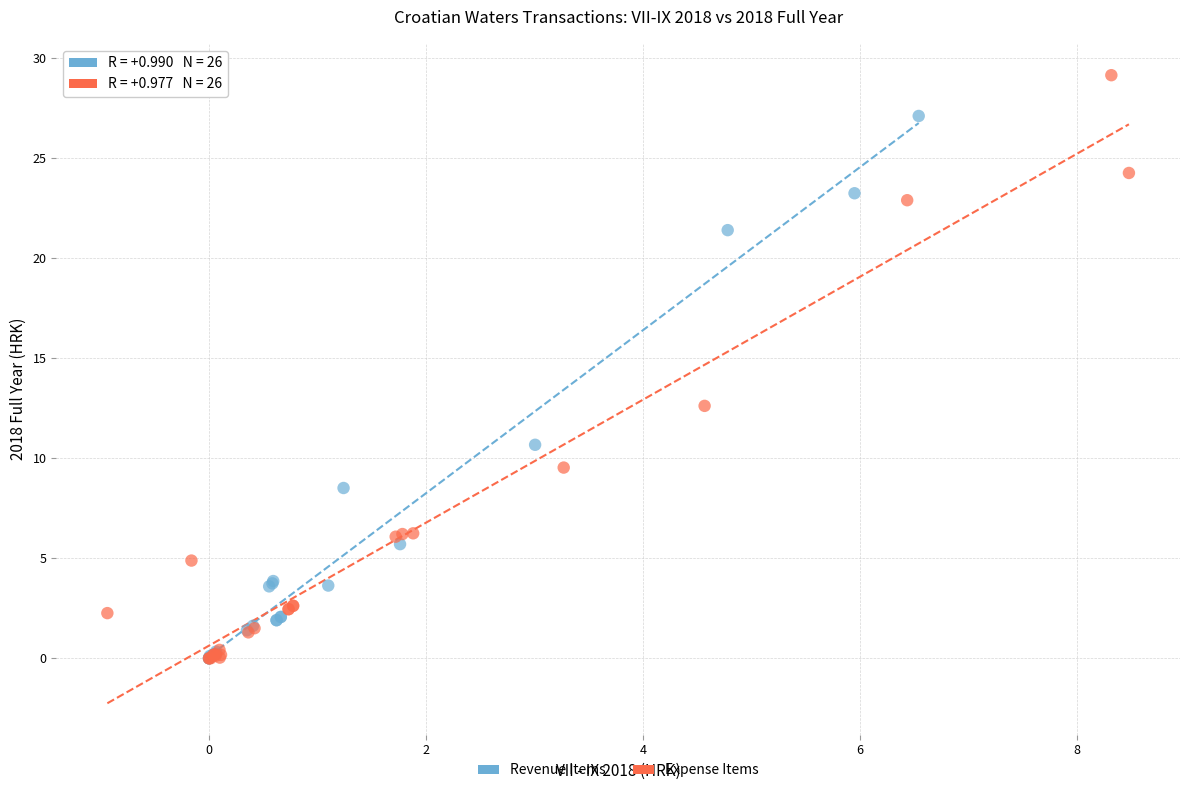

Which series contains the highest Y value?

Expense Items